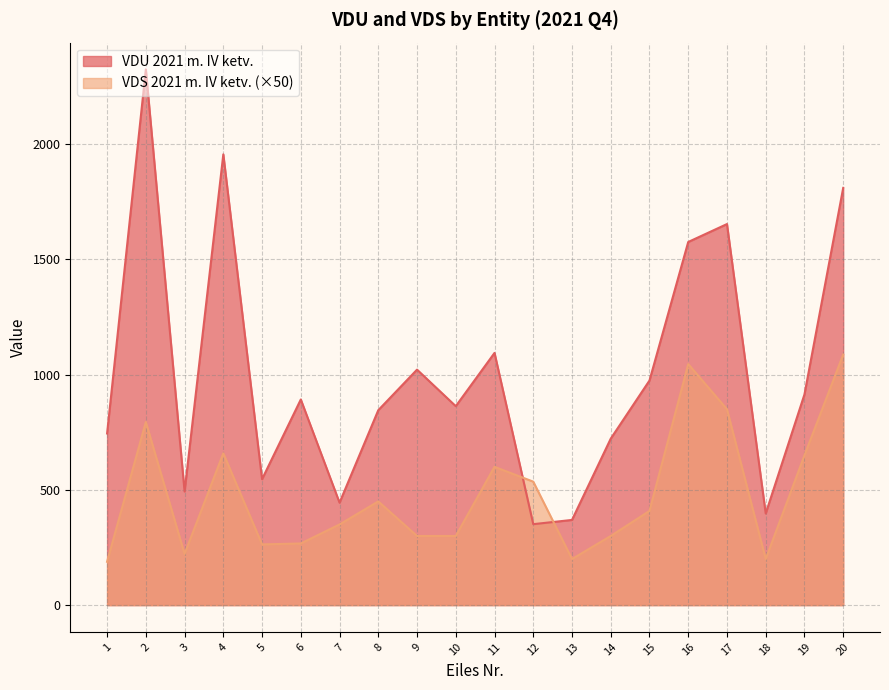

Rank the series by their maximum value, from lowest to highest.

VDS 2021 m. IV ketv. (×50), VDU 2021 m. IV ketv.